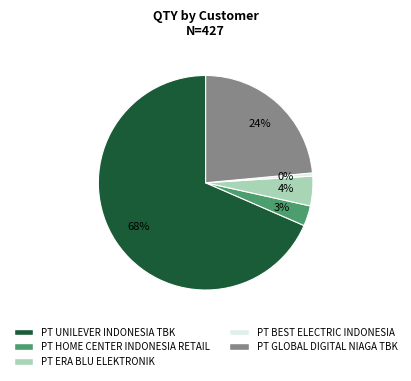

Which slice is the smallest?

PT BEST ELECTRIC INDONESIA